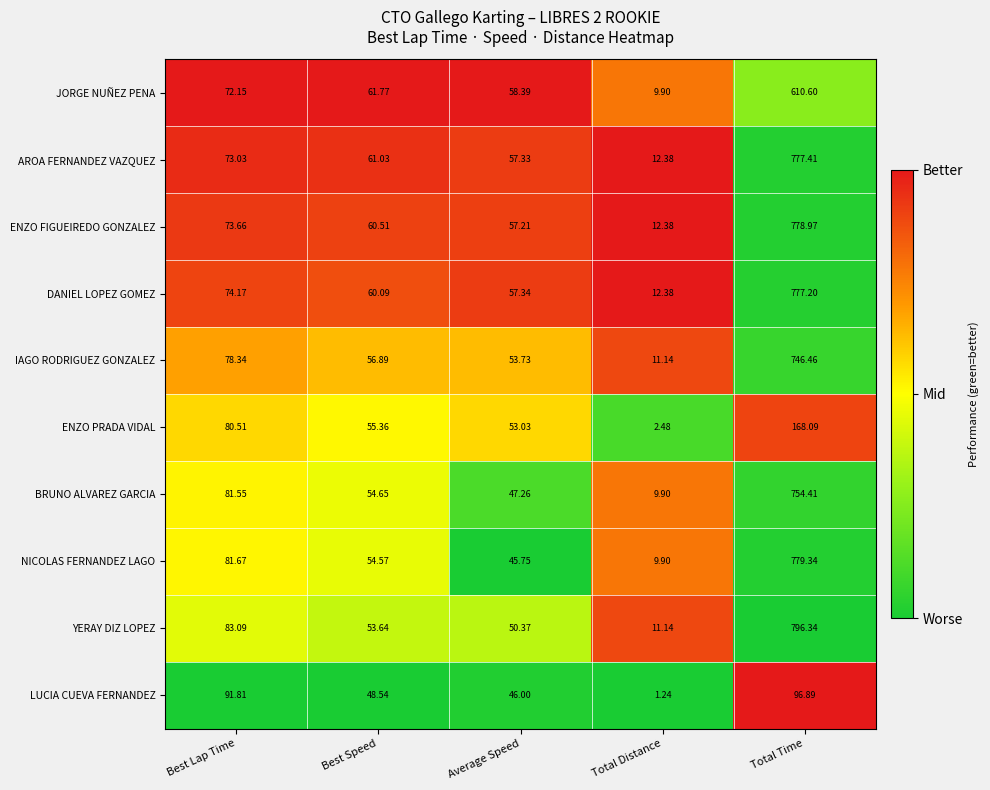

Rank the series by their maximum value, from highest to lowest.

YERAY DIZ LOPEZ, NICOLAS FERNANDEZ LAGO, ENZO FIGUEIREDO GONZALEZ, AROA FERNANDEZ VAZQUEZ, DANIEL LOPEZ GOMEZ, BRUNO ALVAREZ GARCIA, IAGO RODRIGUEZ GONZALEZ, JORGE NUÑEZ PENA, ENZO PRADA VIDAL, LUCIA CUEVA FERNANDEZ